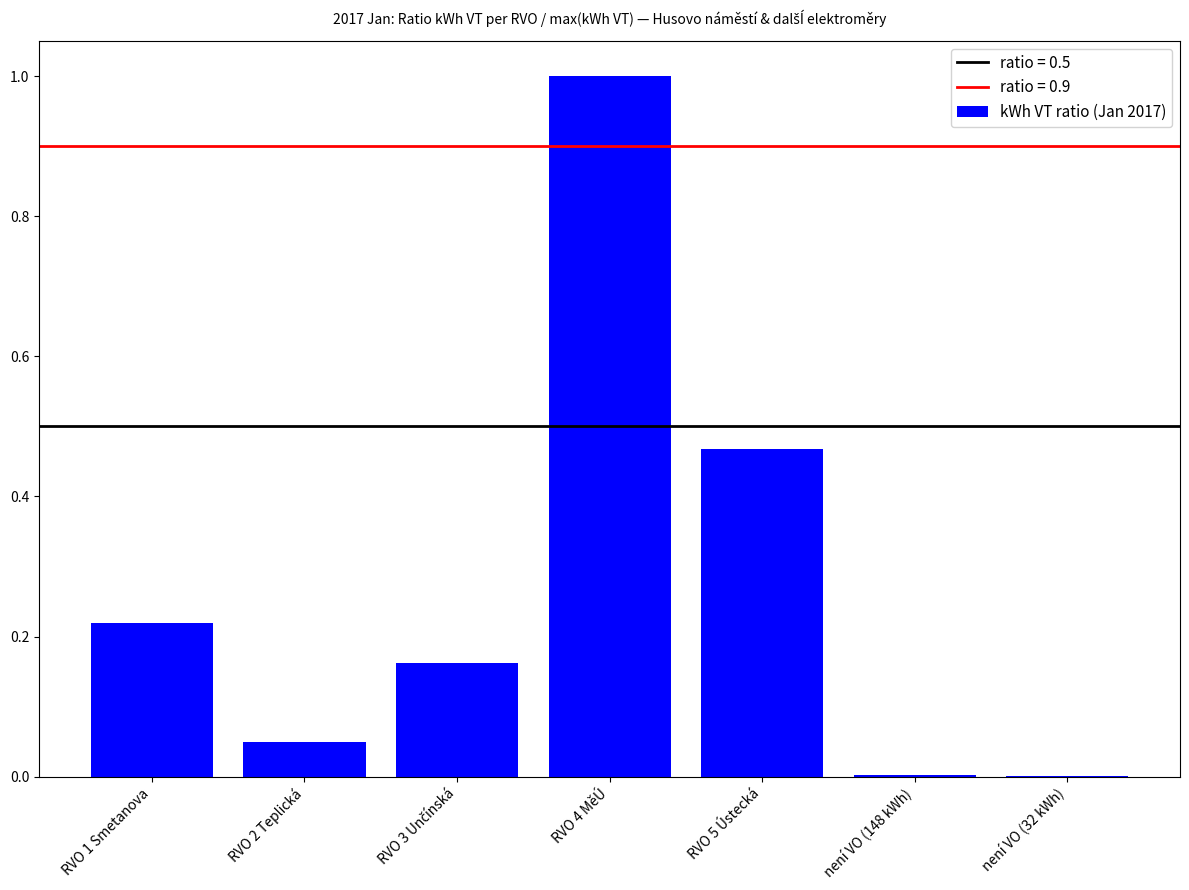

What is the change in value from RVO 4 MěÚ to není VO (32 kWh)?

-1.0